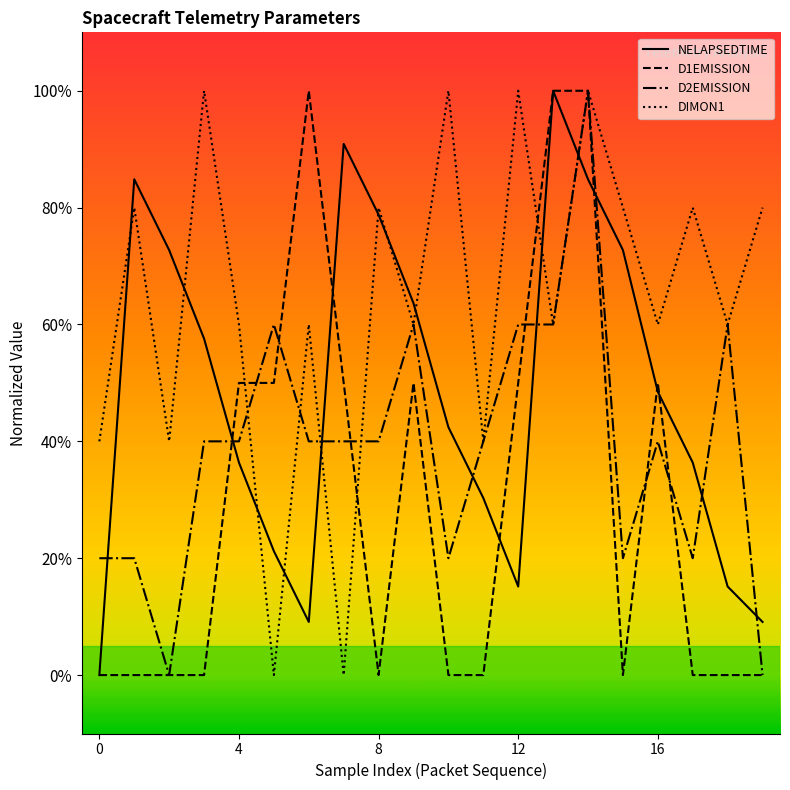

What are all the series names shown in the legend?

NELAPSEDTIME, D1EMISSION, D2EMISSION, DIMON1